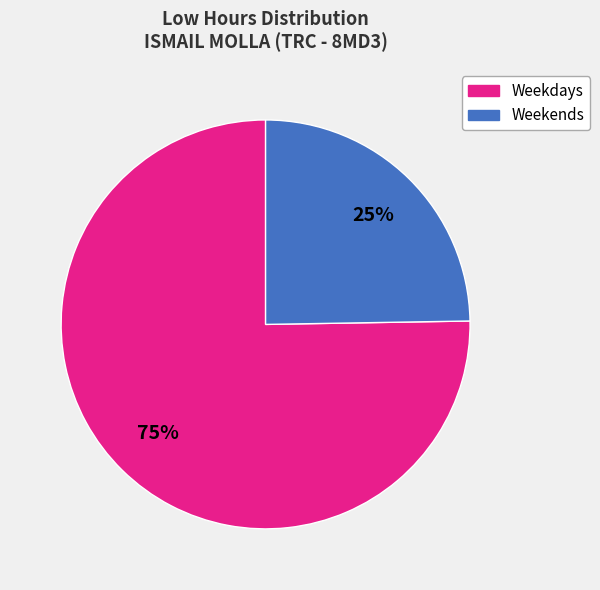

To the nearest percent, what is the average slice percentage?

50%